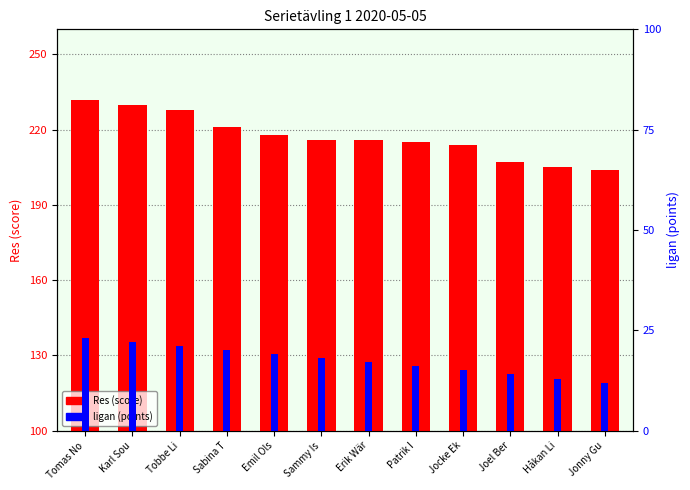

Are the bars horizontal?

No